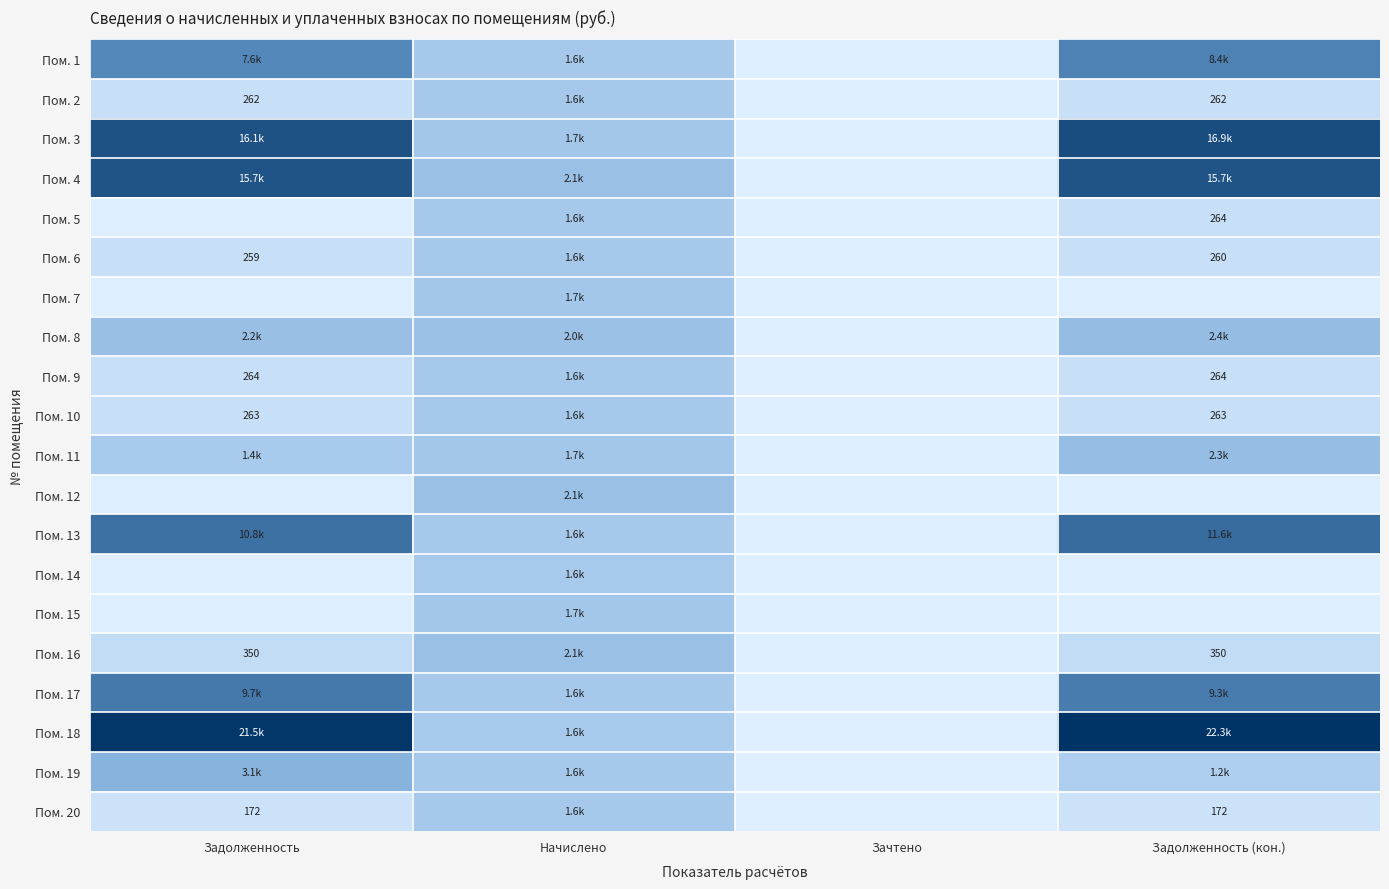

Is it true that Пом. 7 equals -914.8 at Задолженность?

False